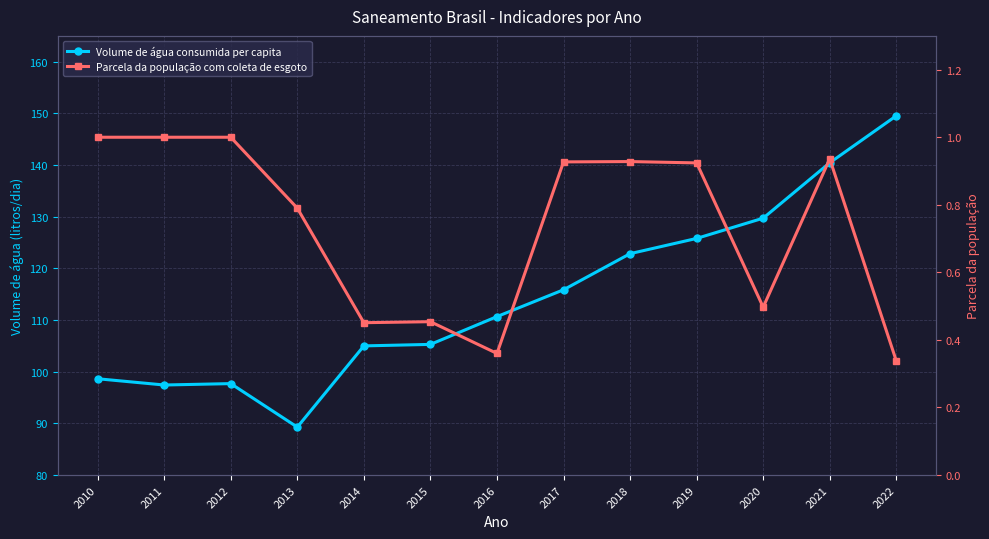

True or false: Volume de água consumida per capita and Parcela da população com coleta de esgoto intersect in this chart.

False